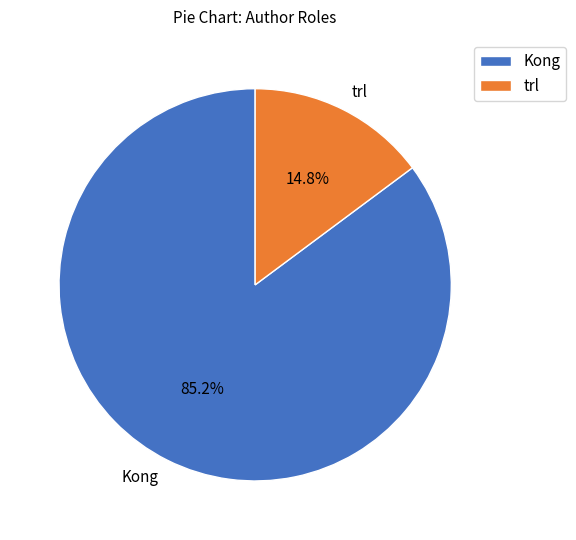

How many segments does this pie chart have?

2